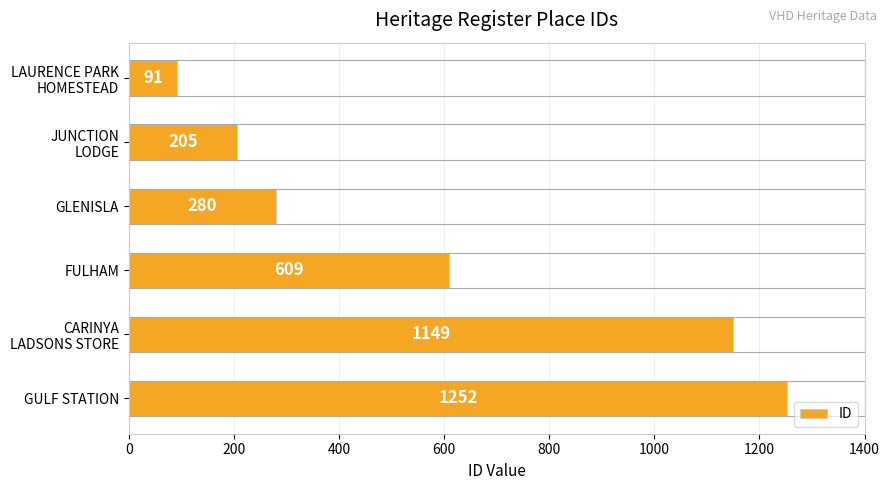

List the labels in order of value, largest first.

GULF STATION, CARINYA
LADSONS STORE, FULHAM, GLENISLA, JUNCTION
LODGE, LAURENCE PARK
HOMESTEAD